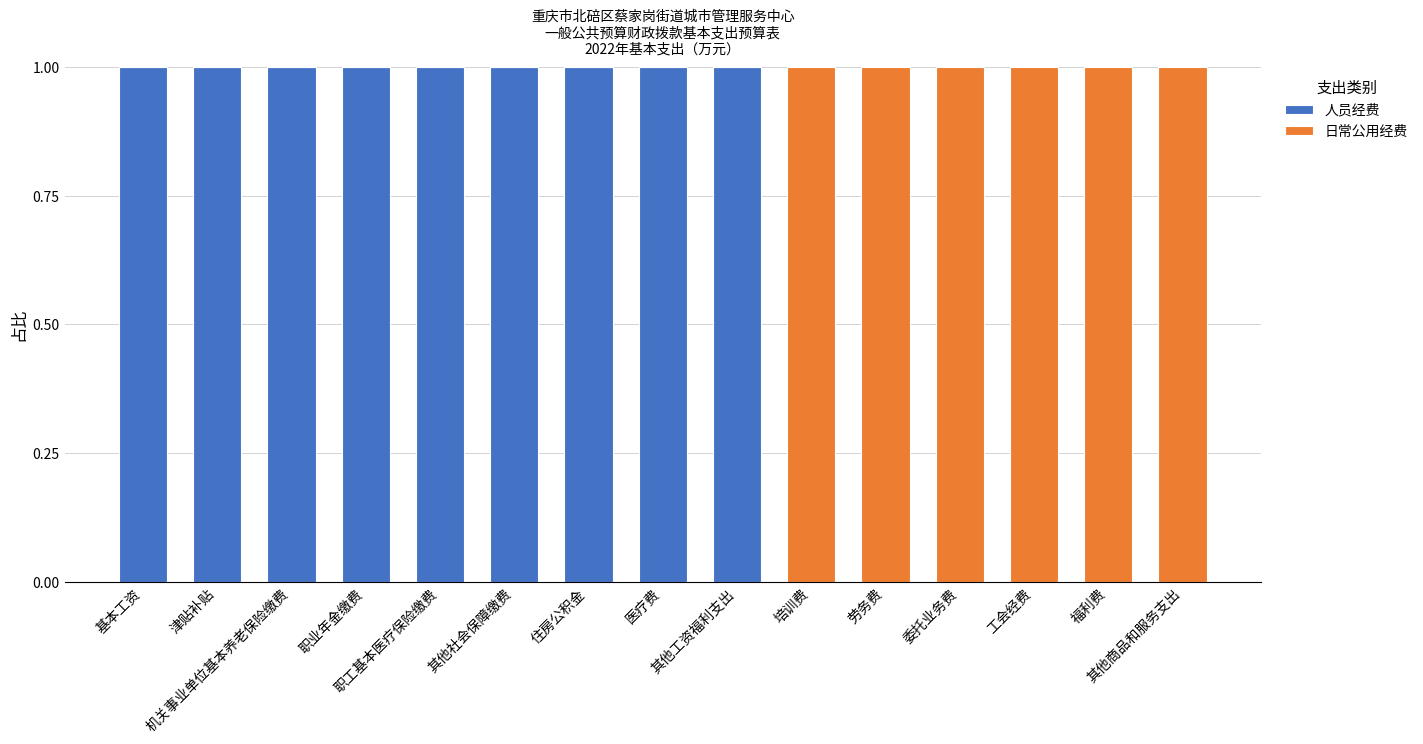

What is the sum of all 人员经费 values?

9